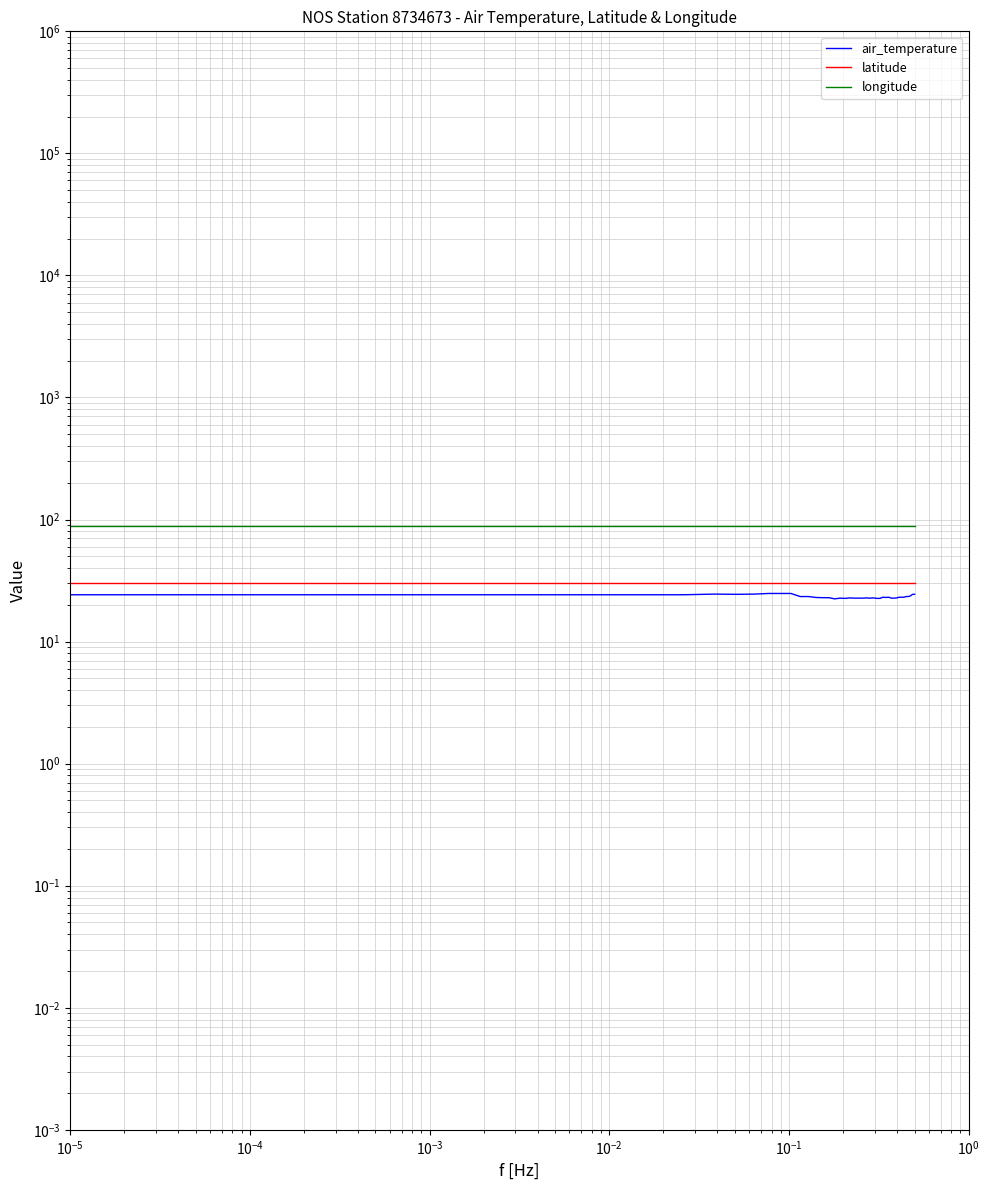

What is the average value of the longitude series?

88.0